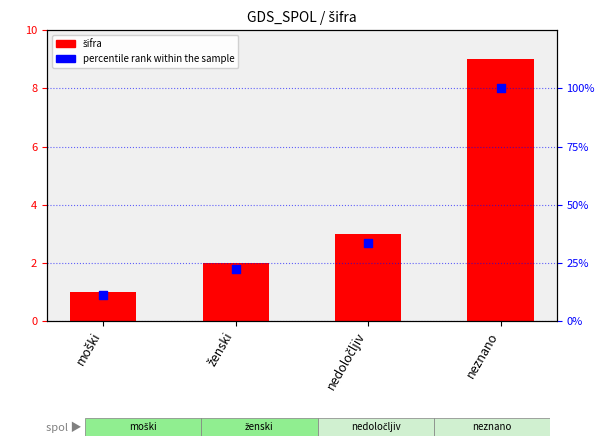

Which series has the widest spread of Y values?

percentile rank within the sample